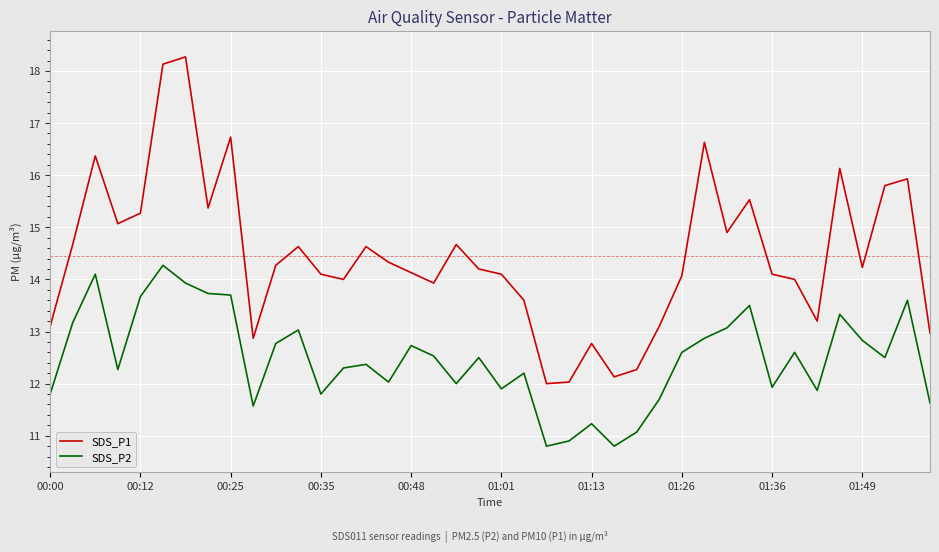

Which series has the largest range (max minus min)?

SDS_P1